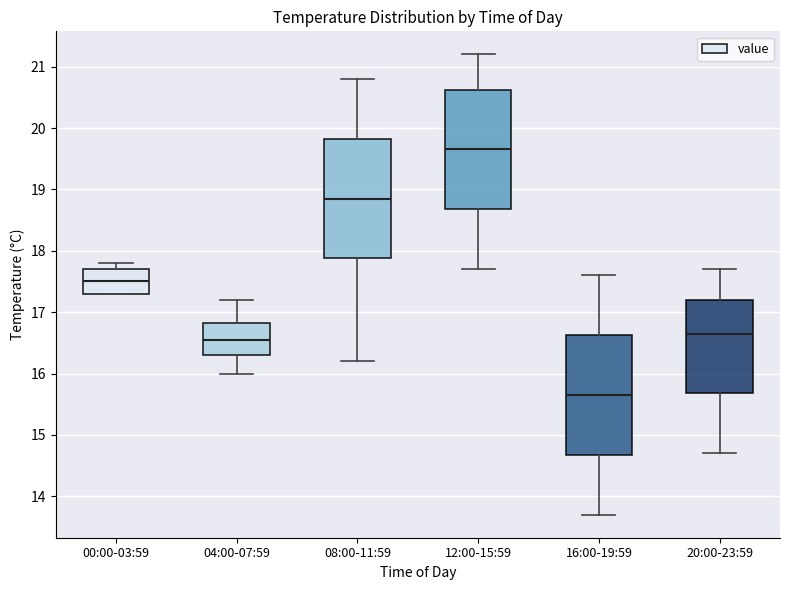

Reading left to right, transcribe this box plot: for each box, give where its median line is, the range the box spans, and where its two whiskers end, as read against the y-axis. The values are not printed on the chart, so give them approximately, as read against the axis.

00:00-03:59: median 17.5, box 17.3 to 17.7, whiskers 17.3 to 17.8
04:00-07:59: median 16.6, box 16.3 to 16.8, whiskers 16.0 to 17.2
08:00-11:59: median 18.9, box 17.9 to 19.8, whiskers 16.2 to 20.8
12:00-15:59: median 19.7, box 18.7 to 20.6, whiskers 17.7 to 21.2
16:00-19:59: median 15.7, box 14.7 to 16.6, whiskers 13.7 to 17.6
20:00-23:59: median 16.7, box 15.7 to 17.2, whiskers 14.7 to 17.7